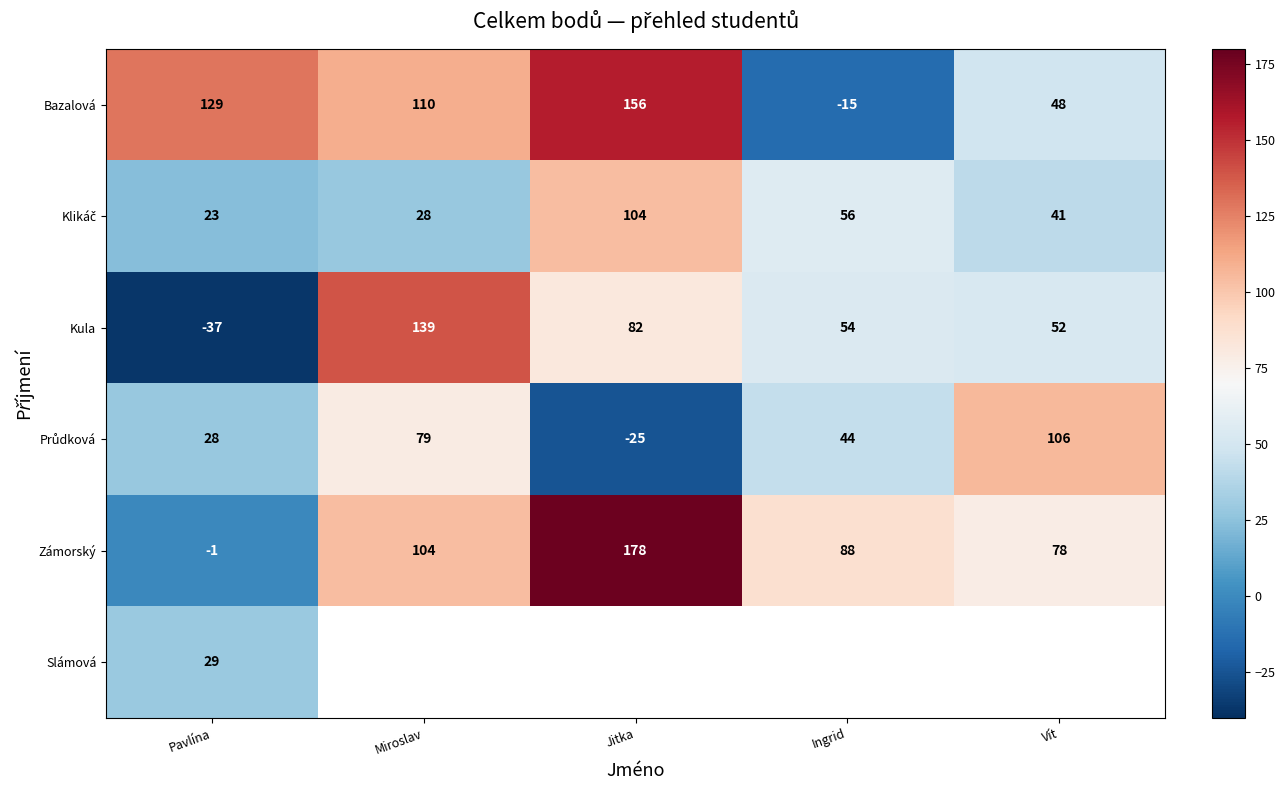

Which category has the highest value in the Bazalová series?

Jitka